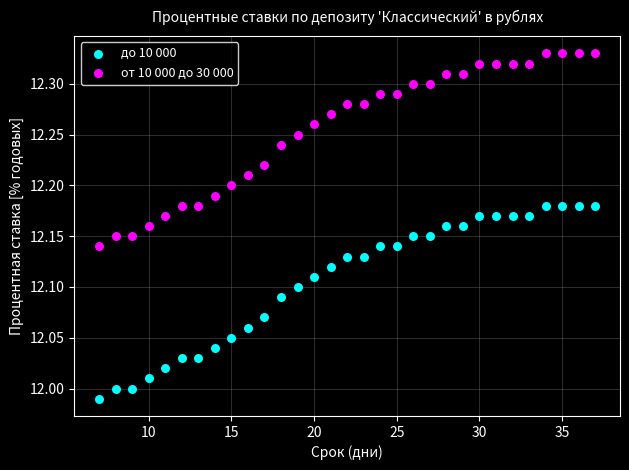

What is the X range (max minus min) for the scatter plot?

30.0